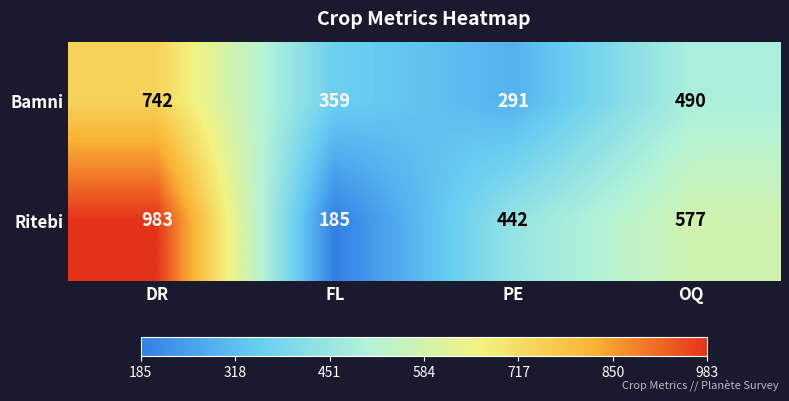

The value of Ritebi at PE is 442. True or false?

True